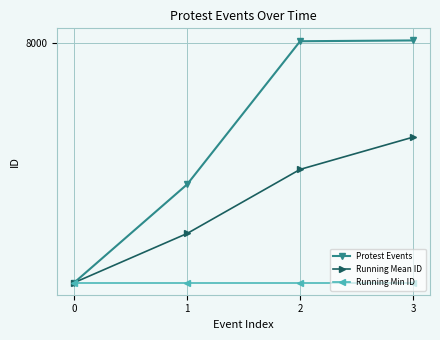

What is the difference between the highest and lowest values at 1?

125.0